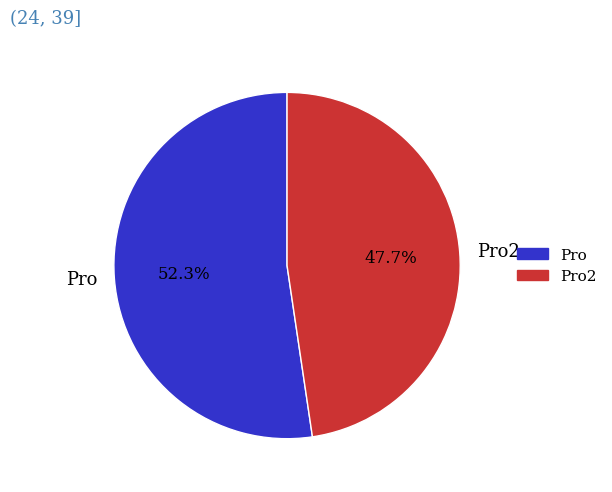

Combined, do Pro2 and Pro account for over 50%?

Yes